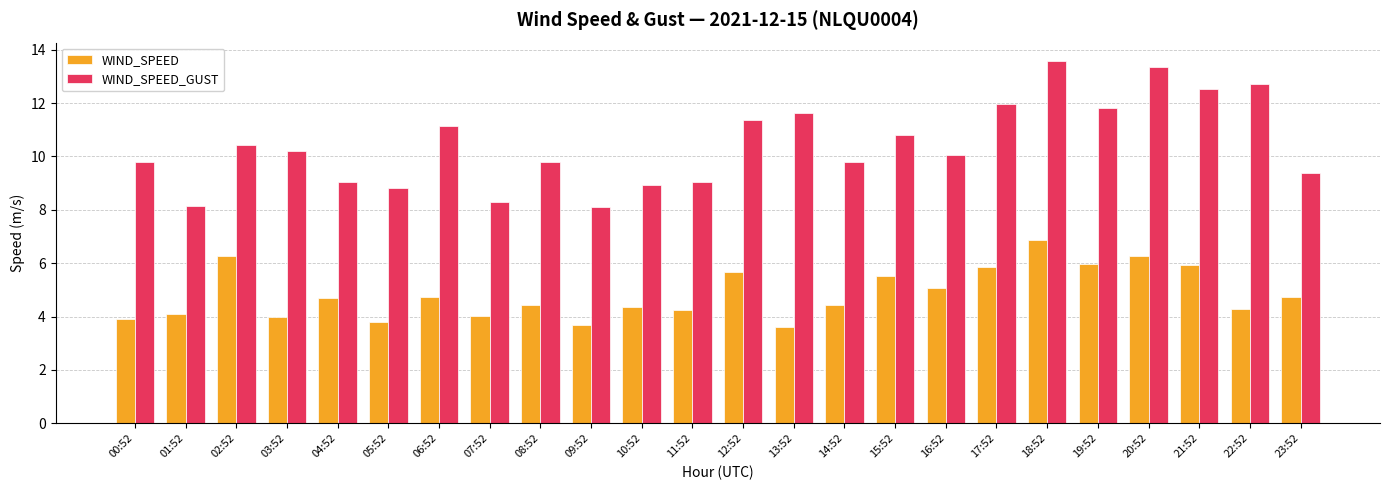

Is it true that WIND_SPEED_GUST equals 12.7 at 22:52?

True